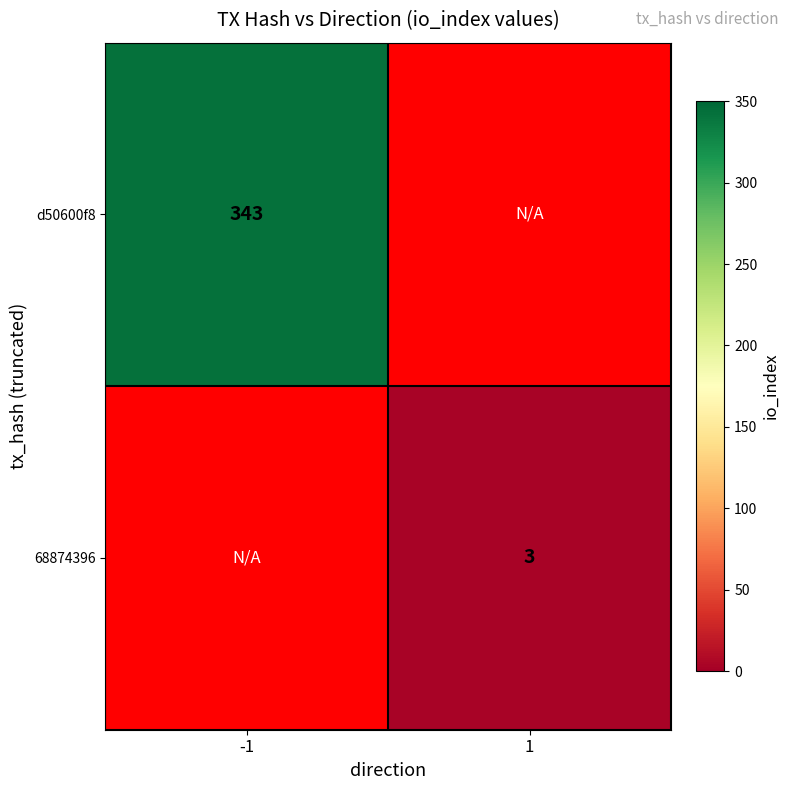

The value of 68874396 at 1 is 2. True or false?

False